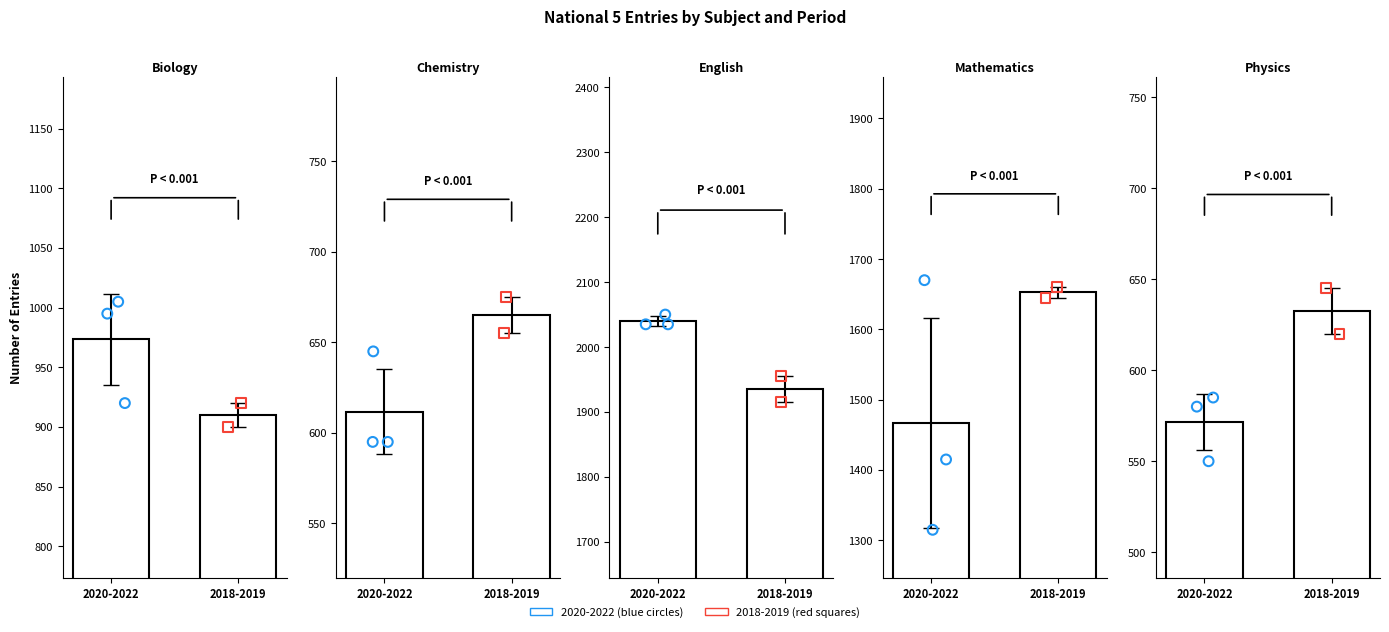

What is the total value across all series at Mathematics?

7705